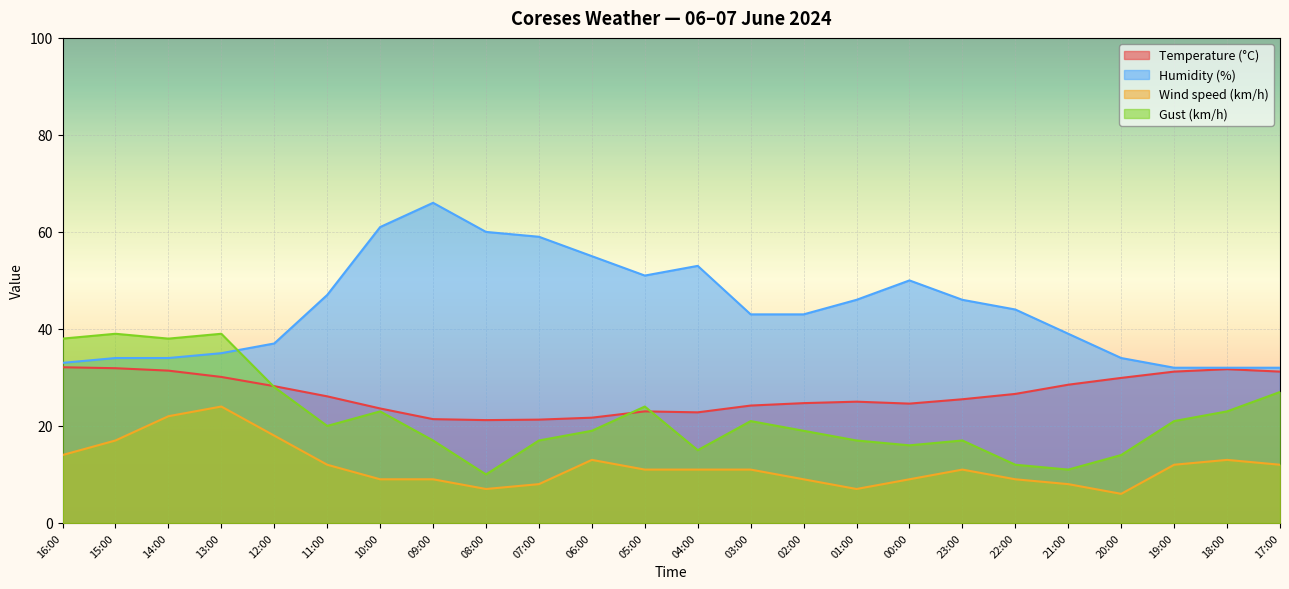

True or false: Wind speed (km/h) has a value of 9.0 at 10:00.

True